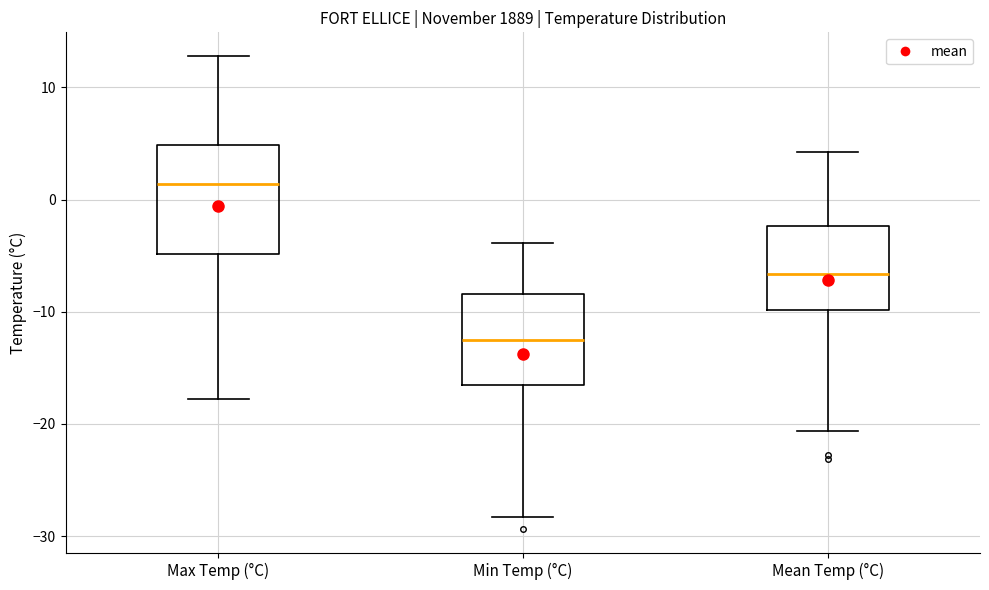

Where does the median line of the box for Max Temp (°C) sit on the y-axis? The values are not printed on the chart, so give them approximately, as read against the axis.

1